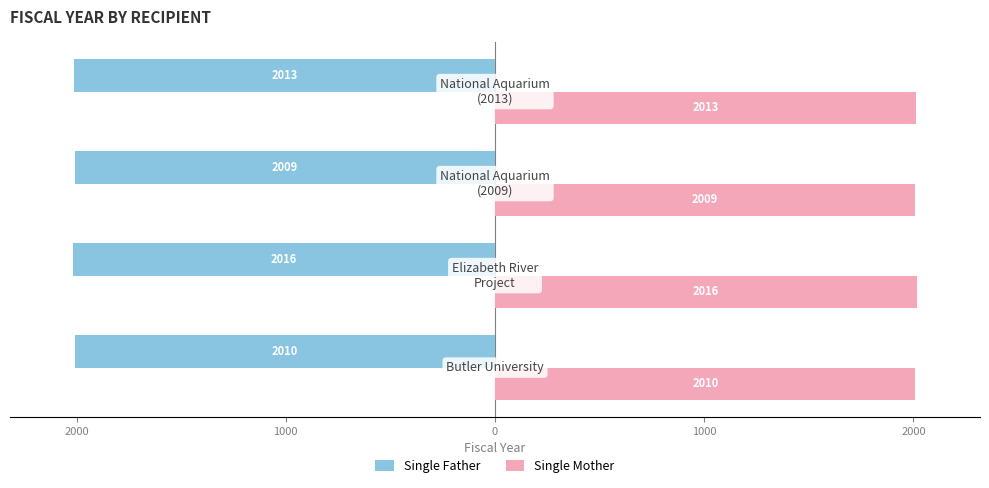

What is the value of the Single Mother bar at the 1st from the left?

2010